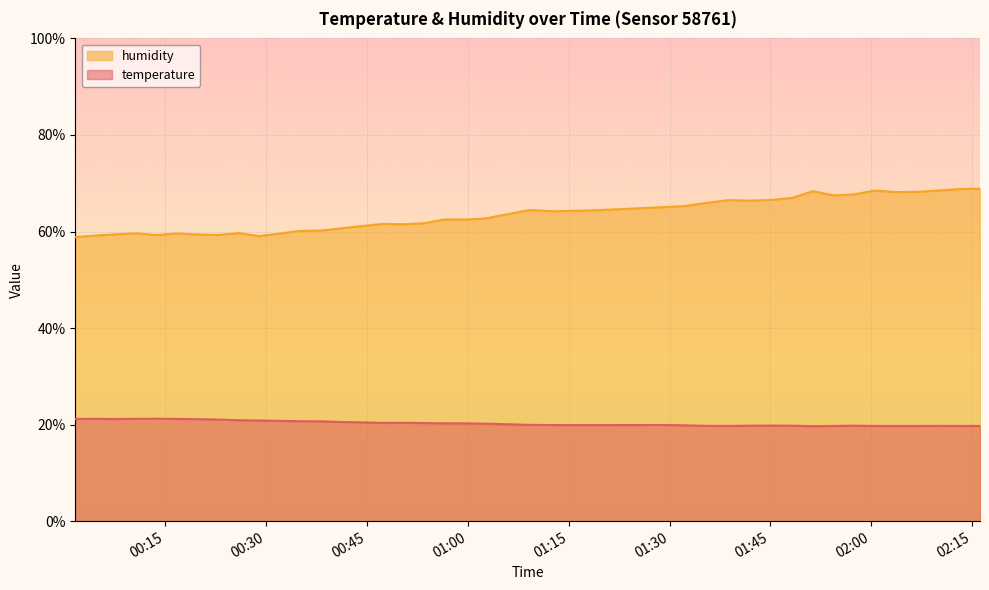

Reading left to right, extract all data points from this chart.

temperature: 21.2	21.2	21.2	21.2	21.2	21.2	21.1	21.1	20.9	20.9	20.8	20.7	20.7	20.5	20.5	20.4	20.4	20.3	20.3	20.3	20.2	19.9	19.9	19.9	19.9	19.9	19.7	19.7	19.8	19.8	19.8	19.7	19.7	19.8	19.7	19.7	19.7	19.7	19.7	19.7
humidity: 58.8	59.2	59.4	59.6	59.3	59.6	59.4	59.3	59.7	59.1	59.6	60.1	60.2	60.7	61.1	61.6	61.5	61.7	62.5	62.5	62.7	64.5	64.2	64.4	65.0	65.2	66.0	66.5	66.4	66.5	67.0	68.4	67.5	67.7	68.5	68.2	68.2	68.5	68.8	68.9